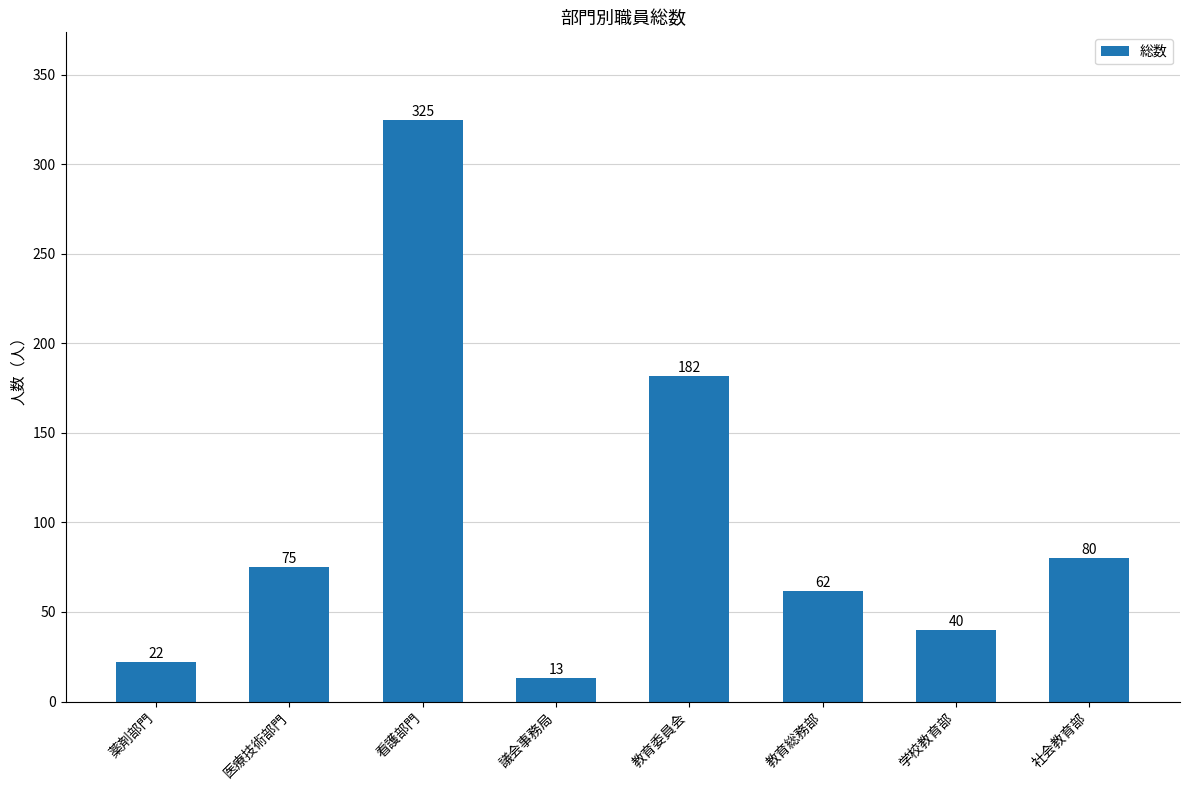

What is the change in value from 教育委員会 to 社会教育部?

-102